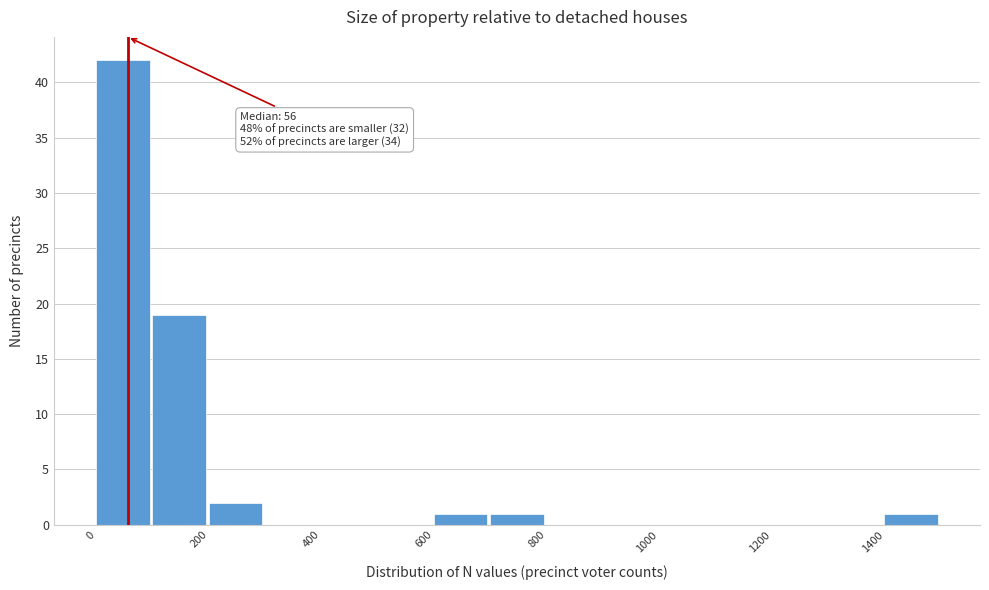

Which range on the x-axis has the tallest bar?

0 to 100